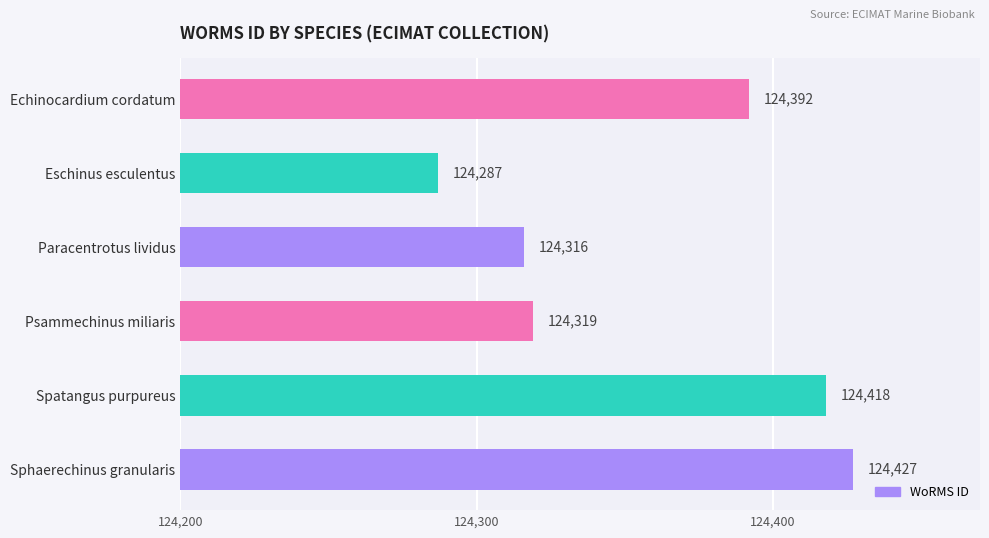

What is the sum of all values?

746159